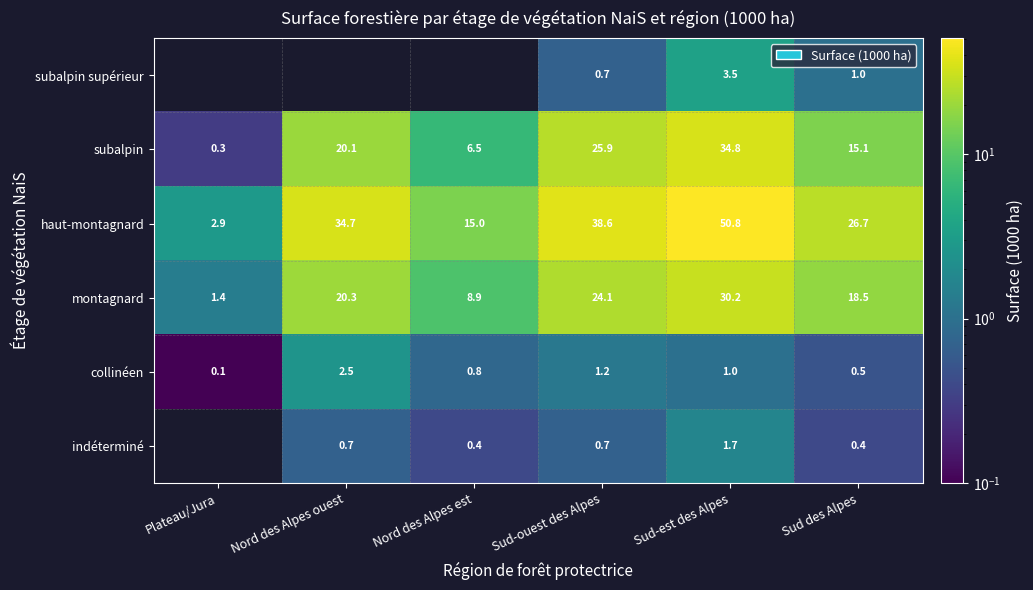

At which category is the sum across all series the highest?

Sud-est des Alpes